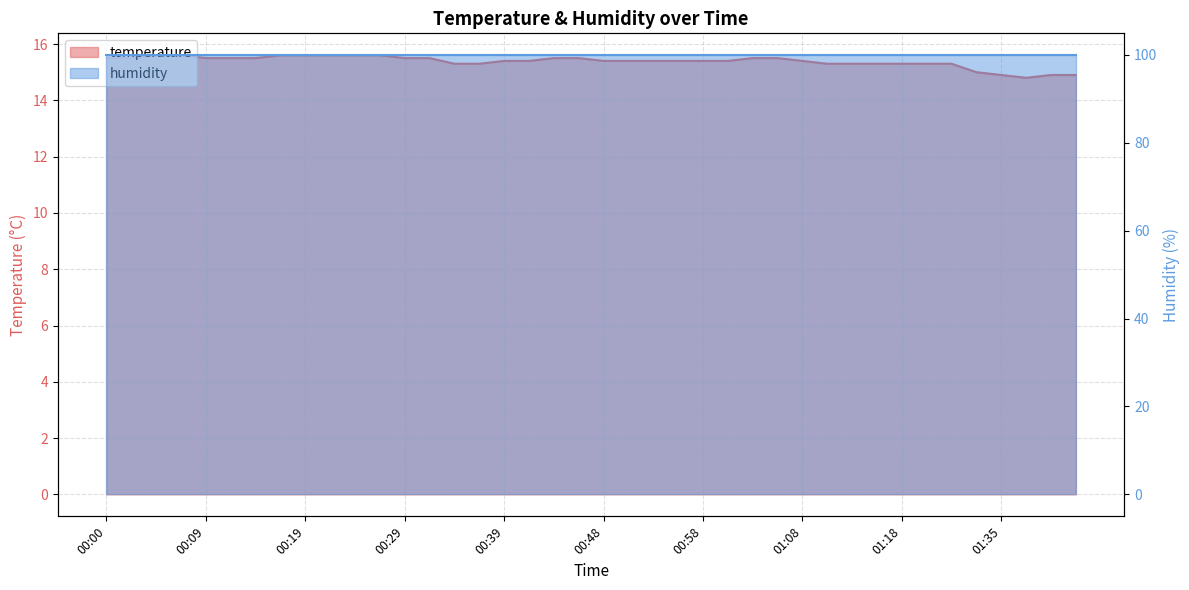

What is the difference between the maximum and second lowest values?

0.7